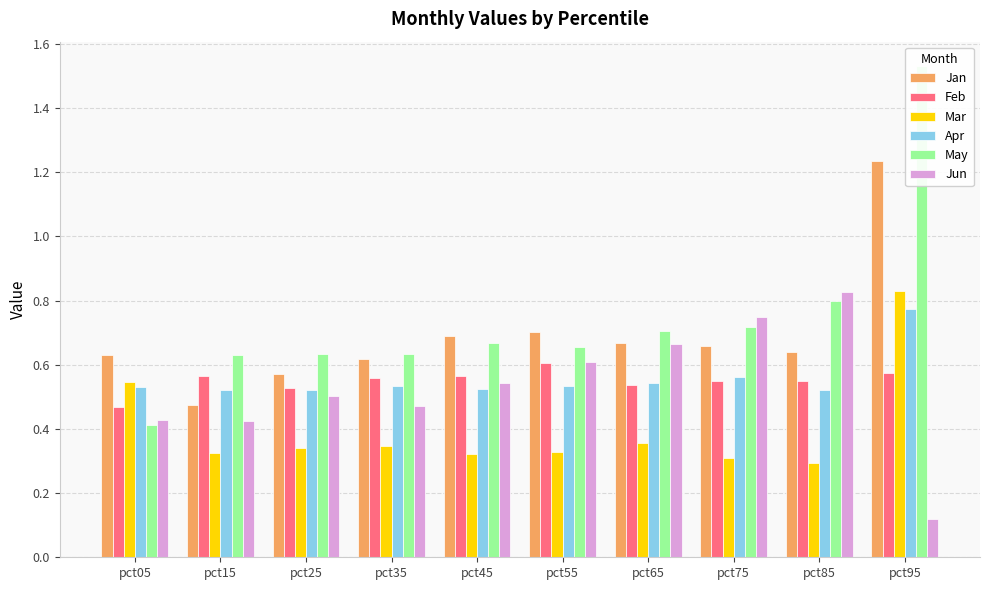

How many bars are there in total?

60